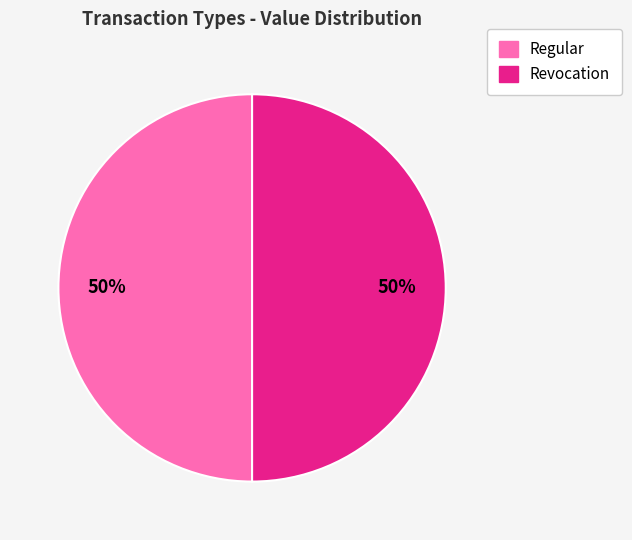

To the nearest percent, what is the difference between the Regular and Revocation slice percentages?

0%